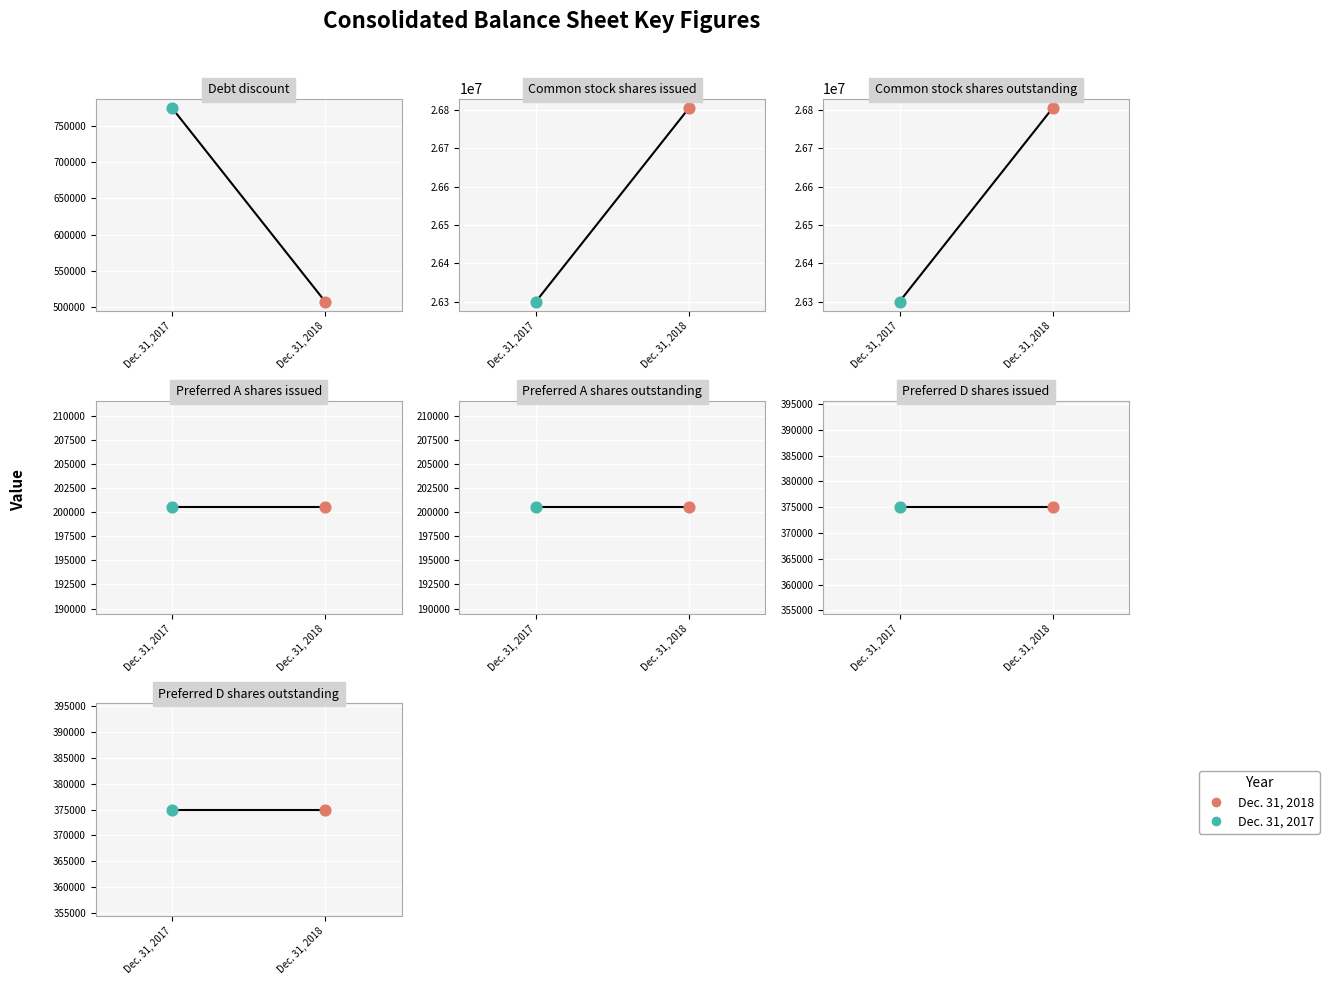

Is the value of Dec. 31, 2017 at Preferred A shares outstanding greater than the value of Dec. 31, 2018 at Common stock shares issued?

No